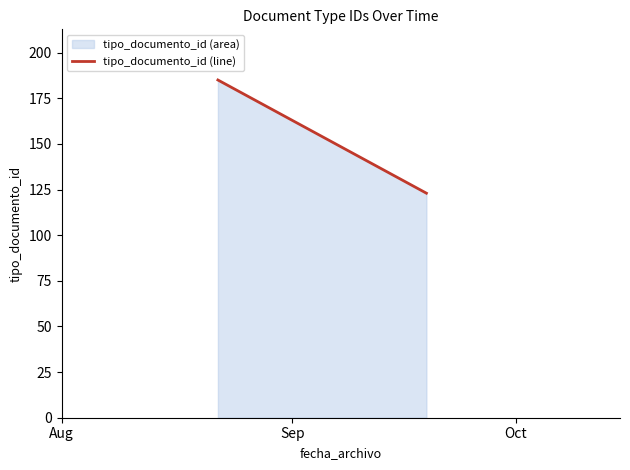

What is the minimum value shown in the chart?

123.0